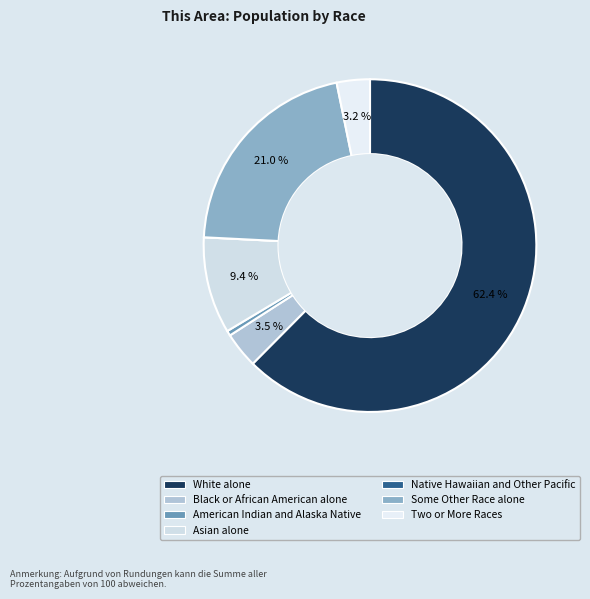

Do Native Hawaiian and Other Pacific and Two or More Races together represent more than half of the pie?

No